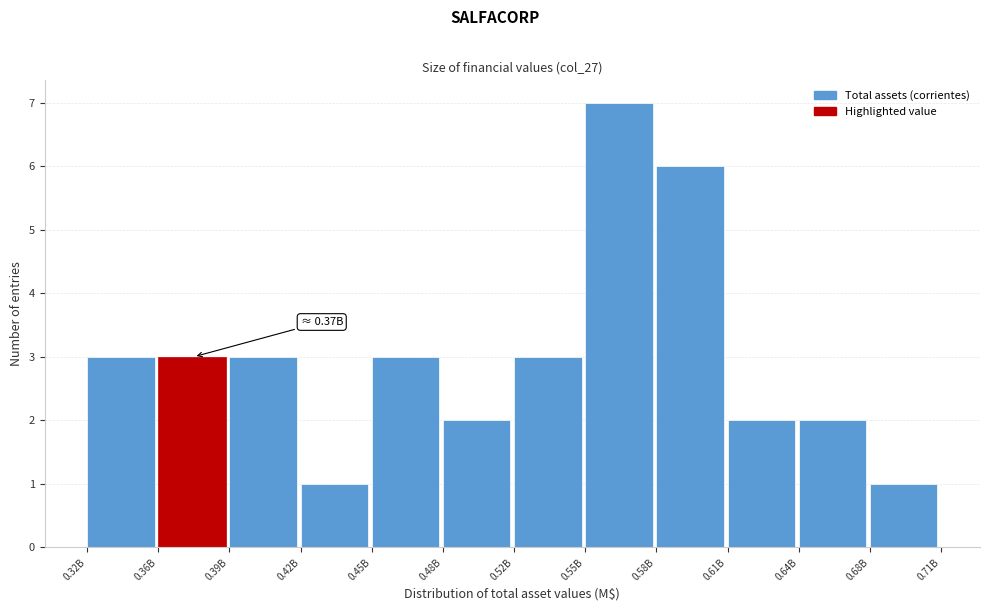

Reading left to right, list all the values displayed in this chart.

3	3	3	1	3	2	3	7	6	2	2	1